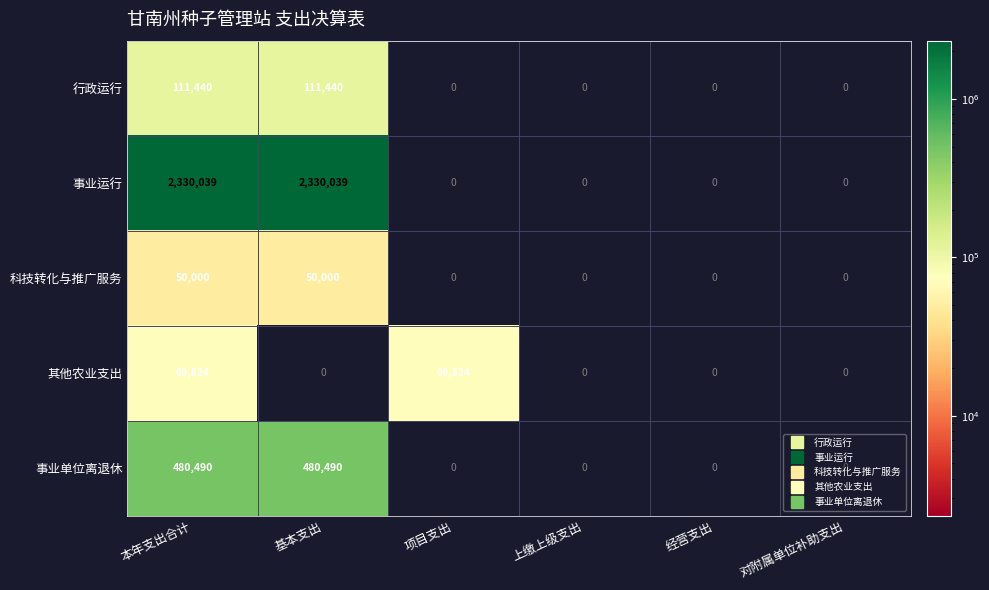

Rank the series at 基本支出 from highest to lowest value.

事业运行, 事业单位离退休, 行政运行, 科技转化与推广服务, 其他农业支出